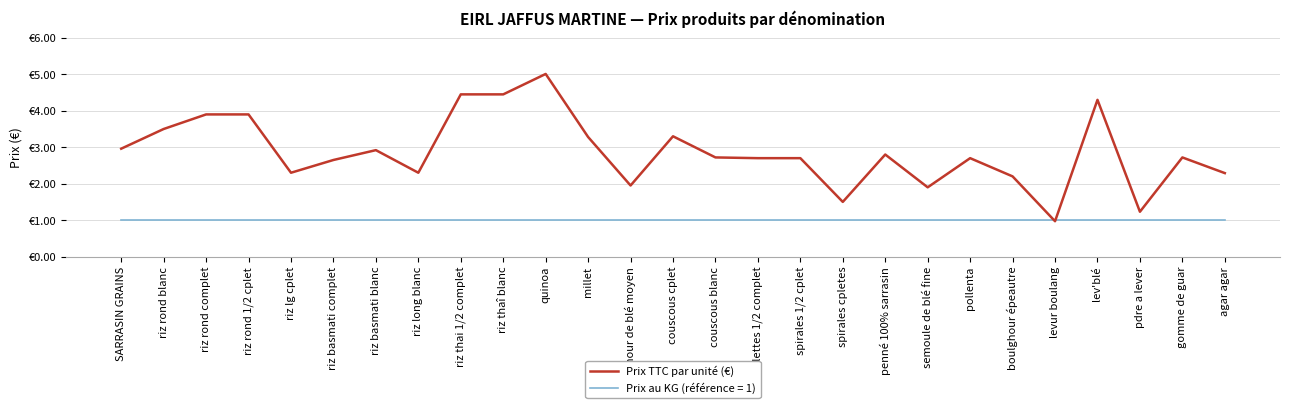

Reading left to right, what are all the values shown in this chart?

SARRASIN GRAINS=3.0	riz rond blanc=3.5	riz rond complet=3.9	riz rond 1/2 cplet=3.9	riz lg cplet=2.3	riz basmati complet=2.6	riz basmati blanc=2.9	riz long blanc=2.3	riz thai 1/2 complet=4.5	riz thaî blanc=4.5	quinoa=5.0	millet=3.3	boulghour de blé moyen=1.9	couscous cplet=3.3	couscous blanc=2.7	coquillettes 1/2 complet=2.7	spirales 1/2 cplet=2.7	spirales cpletes=1.5	penné 100% sarrasin=2.8	semoule de blé fine=1.9	pollenta=2.7	boulghour épeautre=2.2	levur boulang=1.0	lev'blé=4.3	pdre a lever=1.2	gomme de guar=2.7	agar agar=2.3